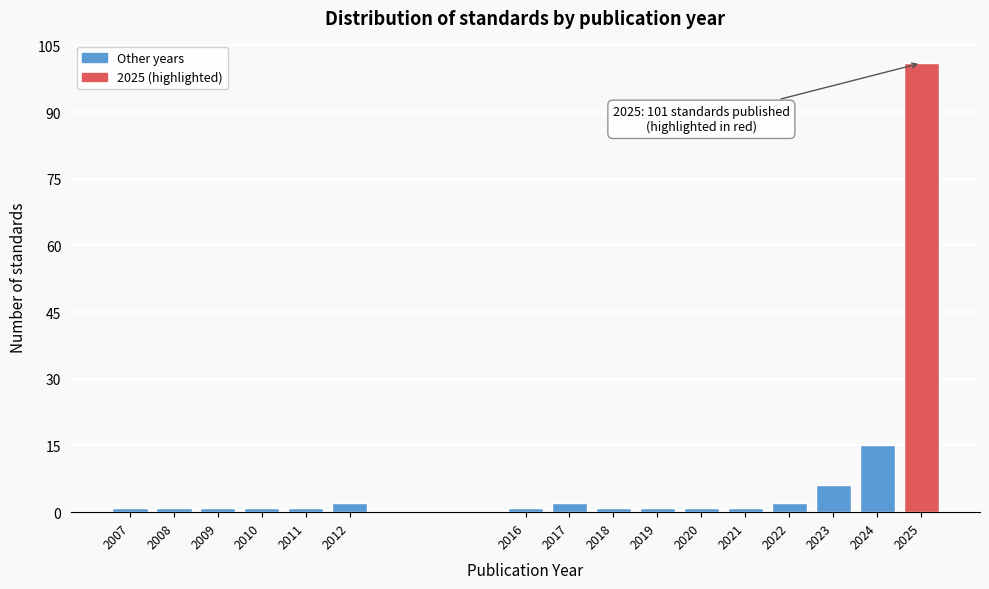

Reading right to left, transcribe all the data shown in this chart.

2025=101	2024=15	2023=6	2022=2	2021=1	2020=1	2019=1	2018=1	2017=2	2016=1	2012=2	2011=1	2010=1	2009=1	2008=1	2007=1